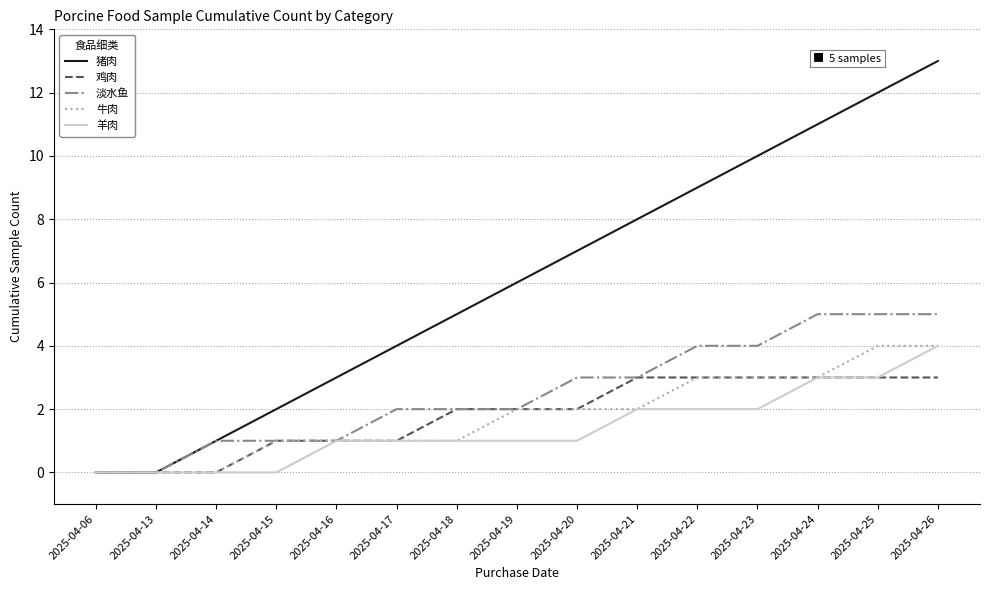

What is the difference between the second highest and second lowest values in the 淡水鱼 series?

5